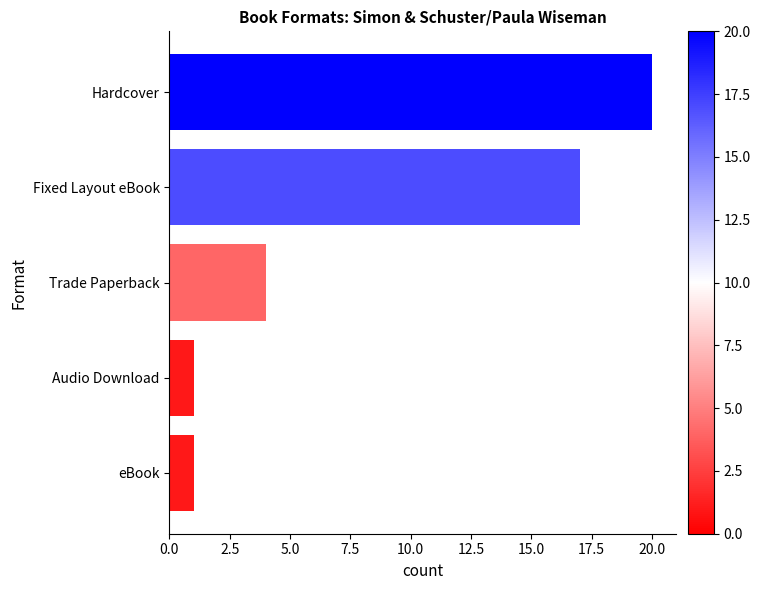

Reading top to bottom, list all the values displayed in this chart.

Hardcover=20	Fixed Layout eBook=17	Trade Paperback=4	Audio Download=1	eBook=1